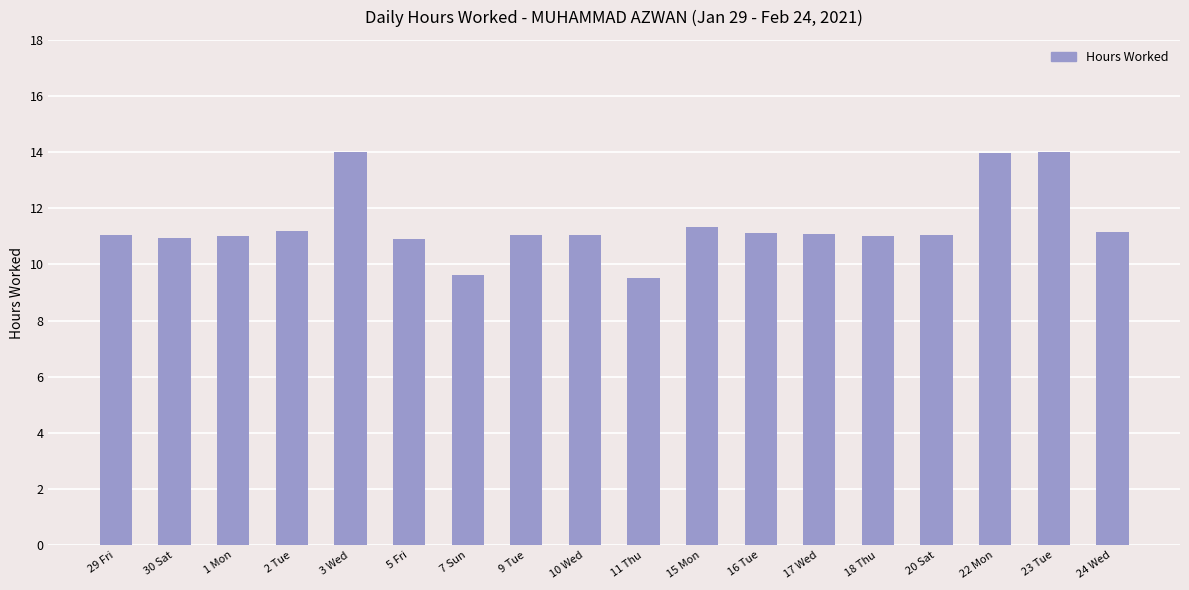

What is the average value?

11.4